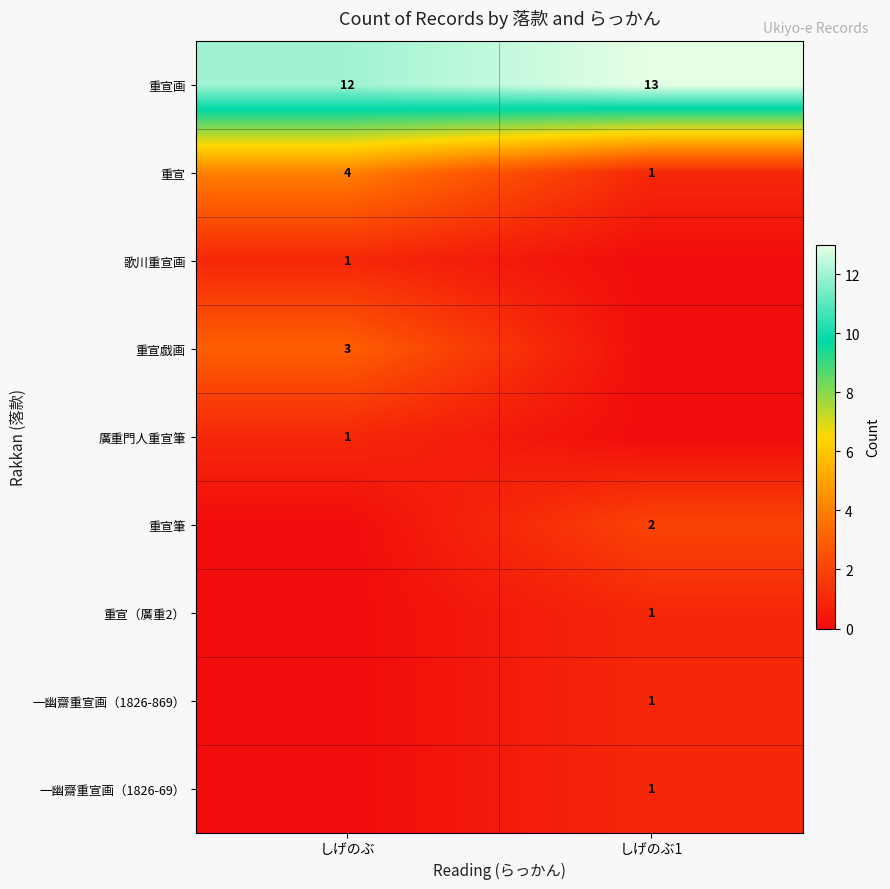

Which has a higher value, しげのぶ1 or しげのぶ?

しげのぶ1